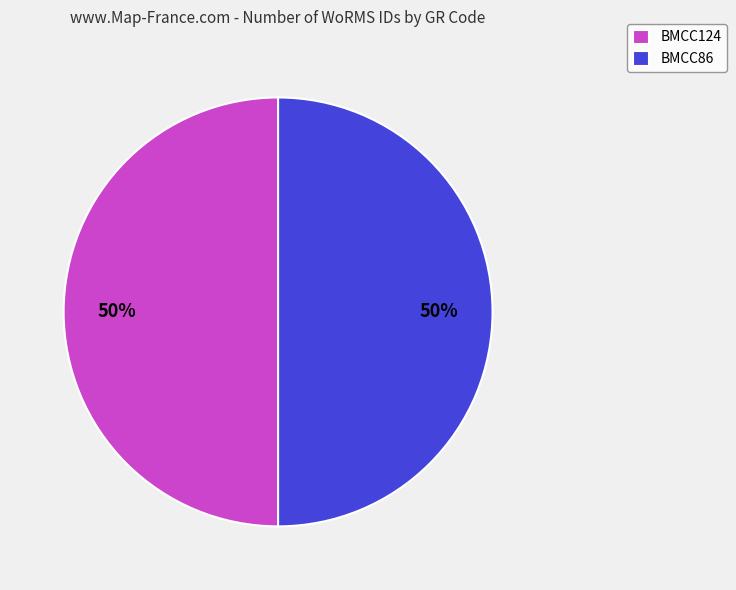

What is the ratio of the value at BMCC124 to the value at BMCC86?

1.0